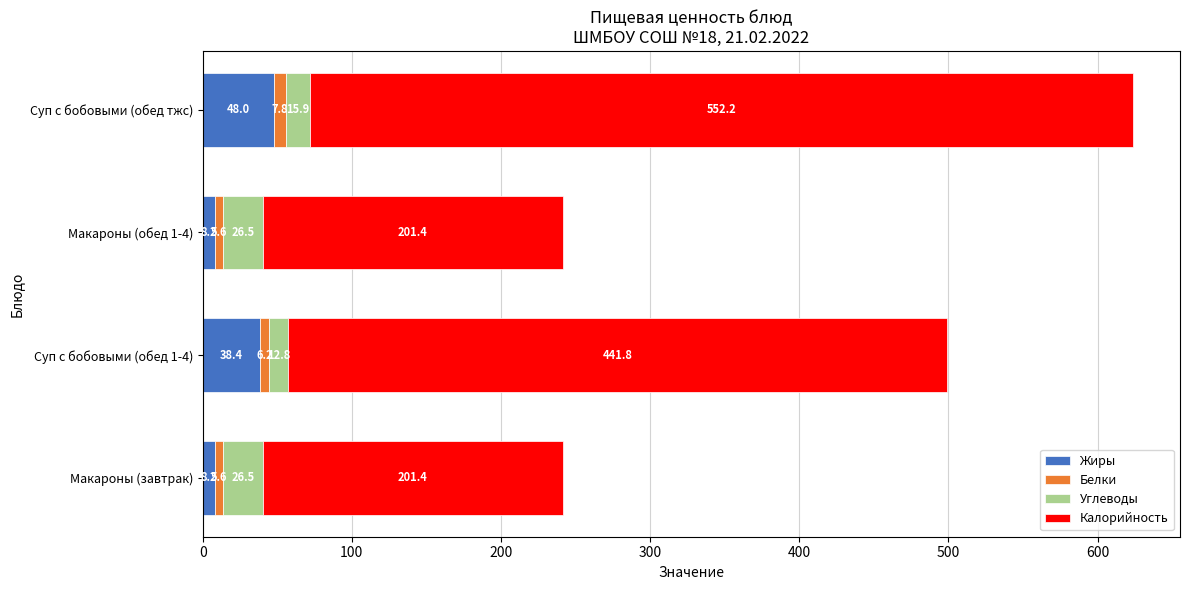

The Жиры series shows 48.0 at Суп с бобовыми (обед тжс). True or false?

True